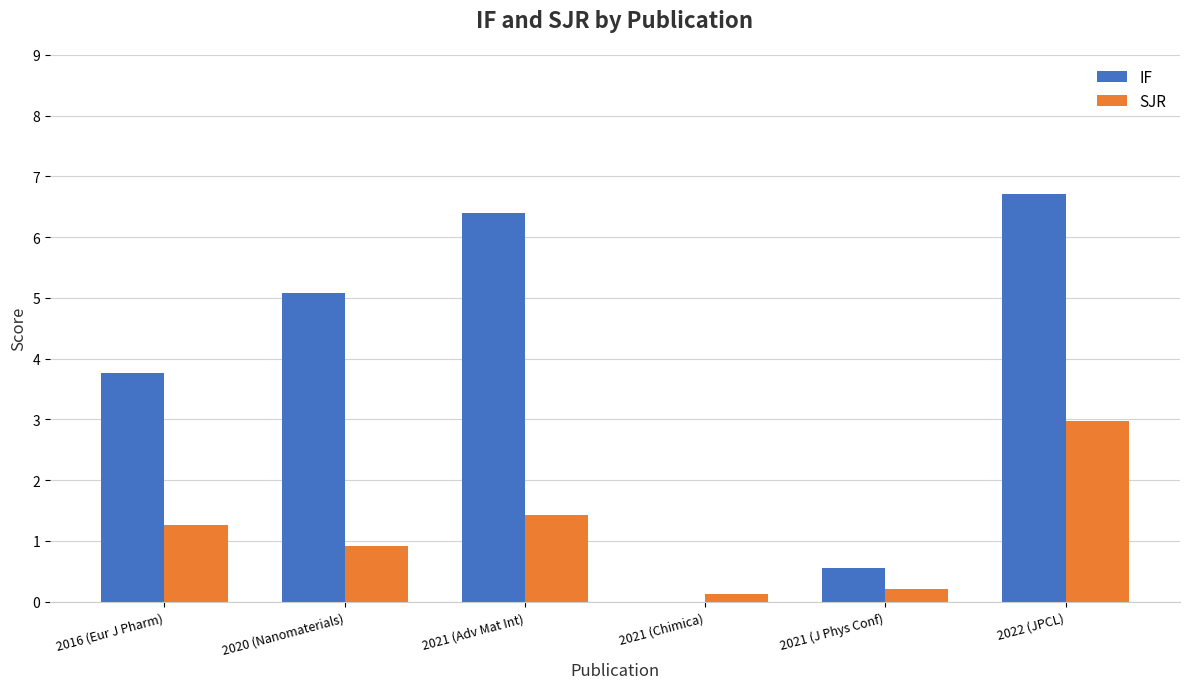

Which series changed the most between 2021 (Adv Mat Int) and 2022 (JPCL)?

SJR